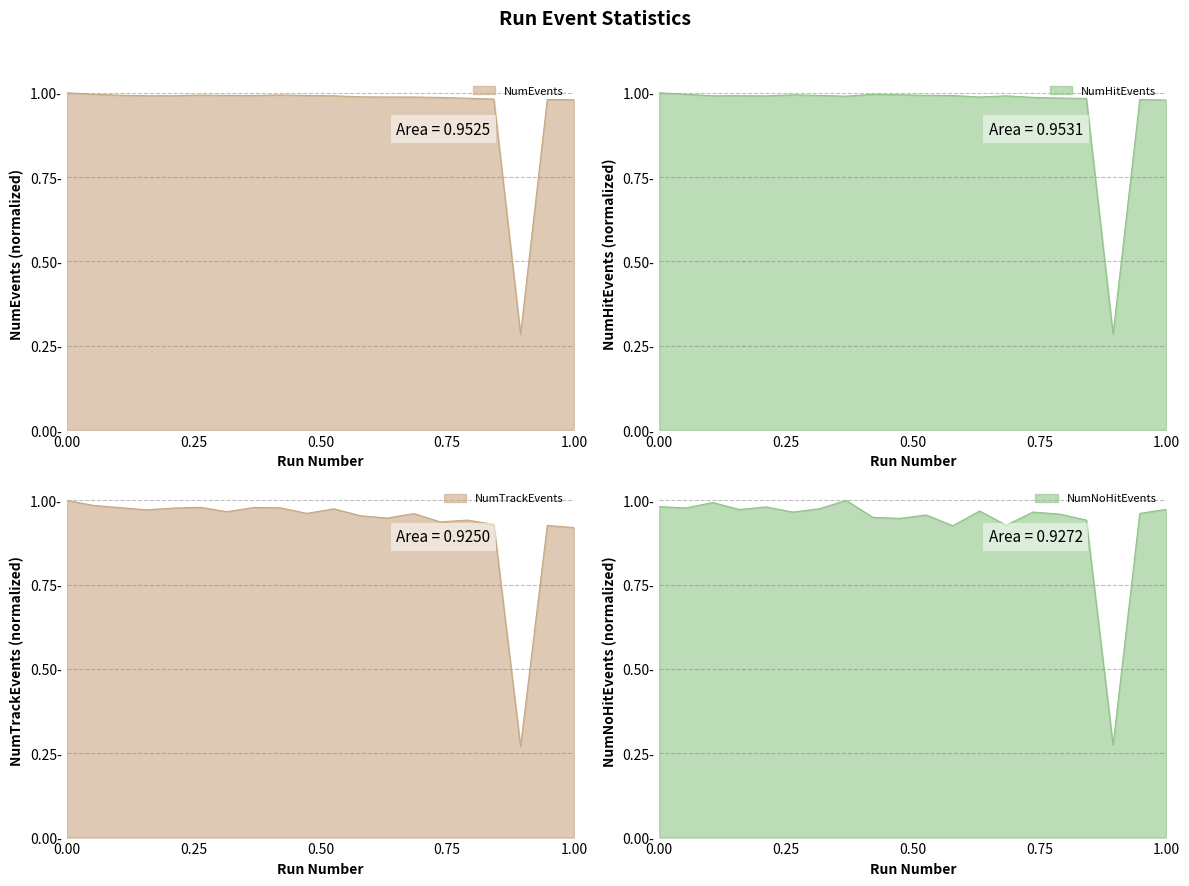

What are all the series names shown in the legend?

NumEvents, NumHitEvents, NumTrackEvents, NumNoHitEvents